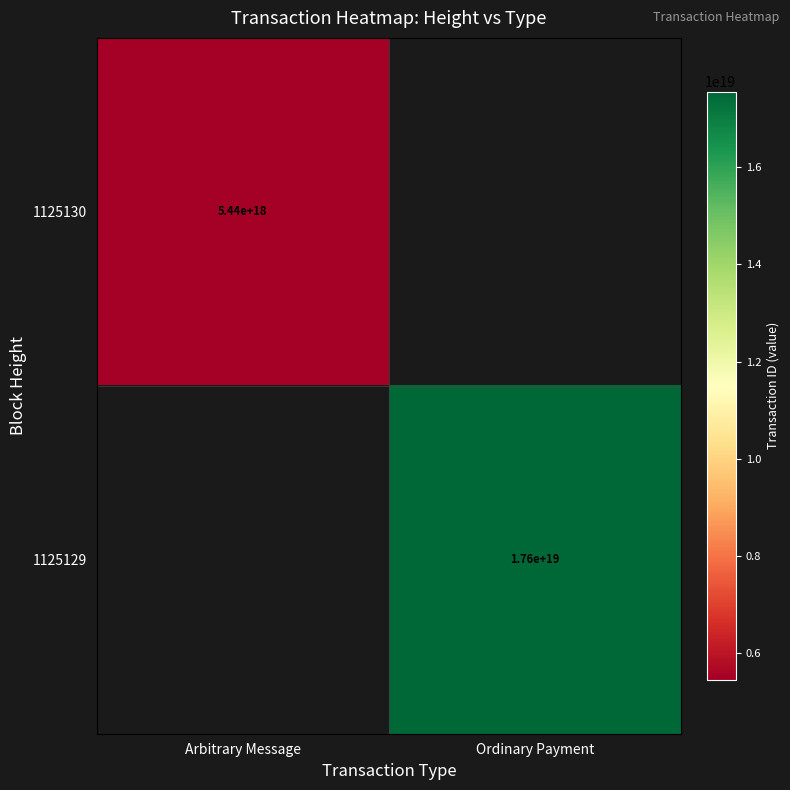

How many categories are shown in the chart?

2